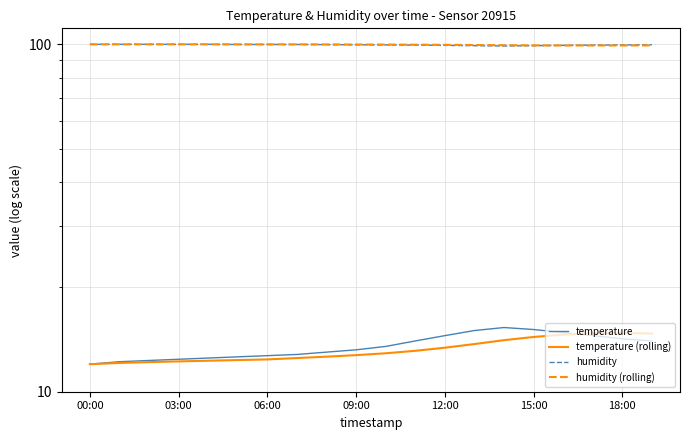

Where is the first local minimum for humidity?

14